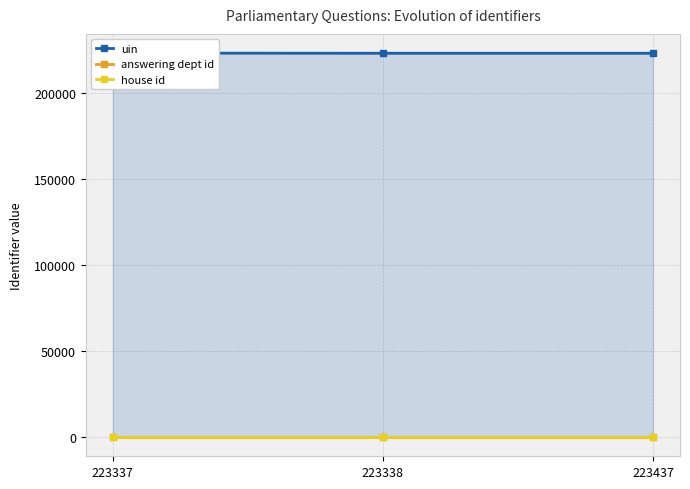

The value of uin at 223437 is 84916. True or false?

False